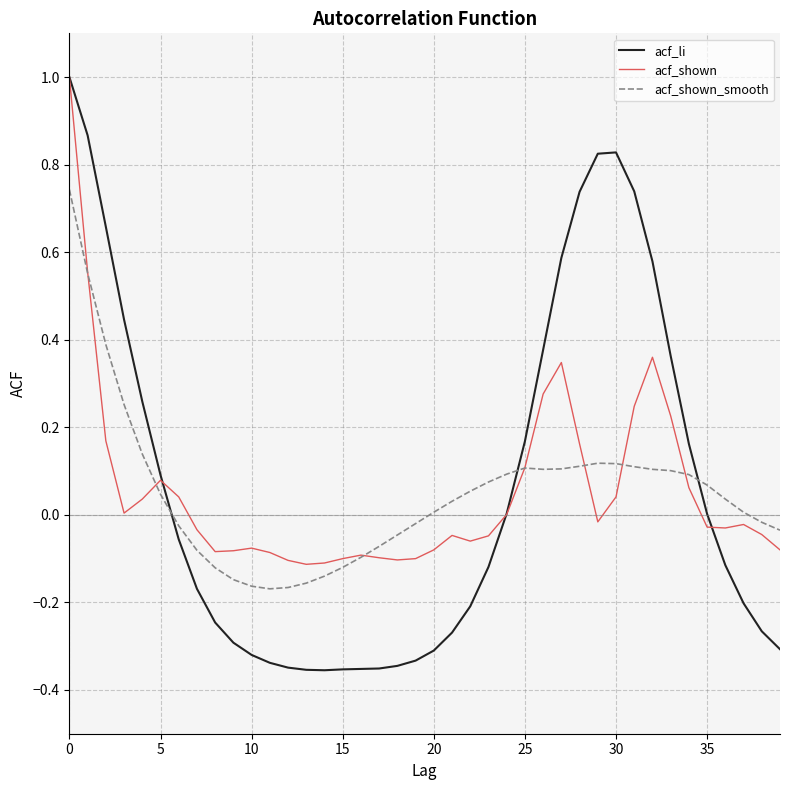

What is the sum of all acf_li values?

2.7